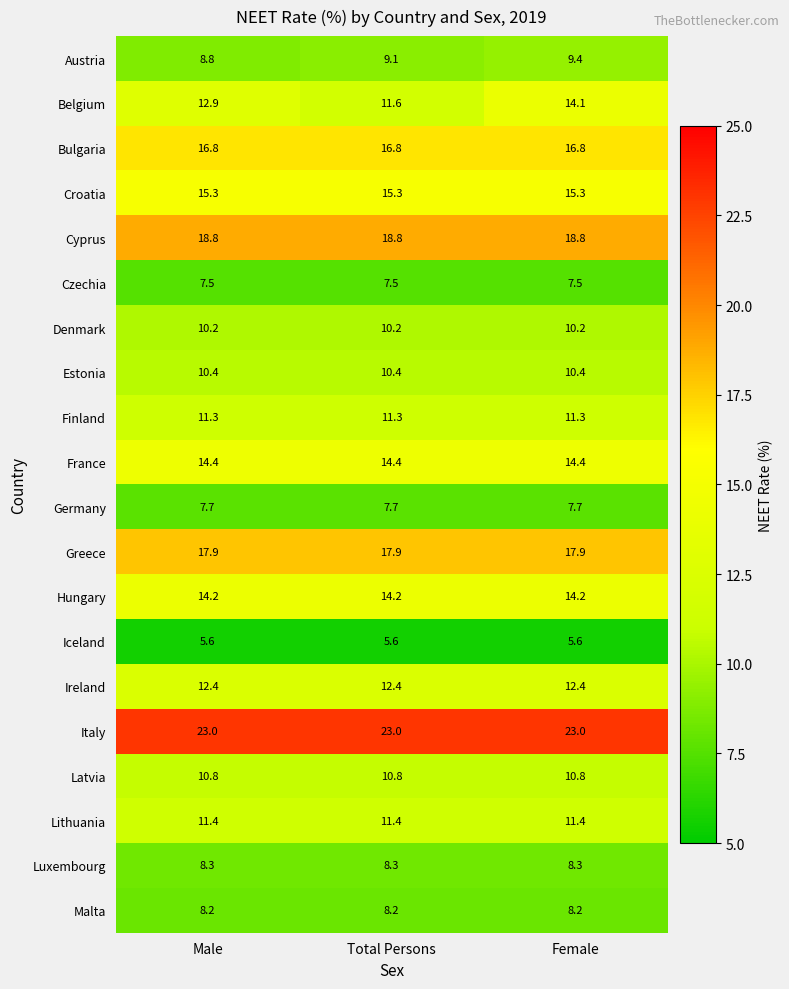

What is the smallest value displayed?

5.6